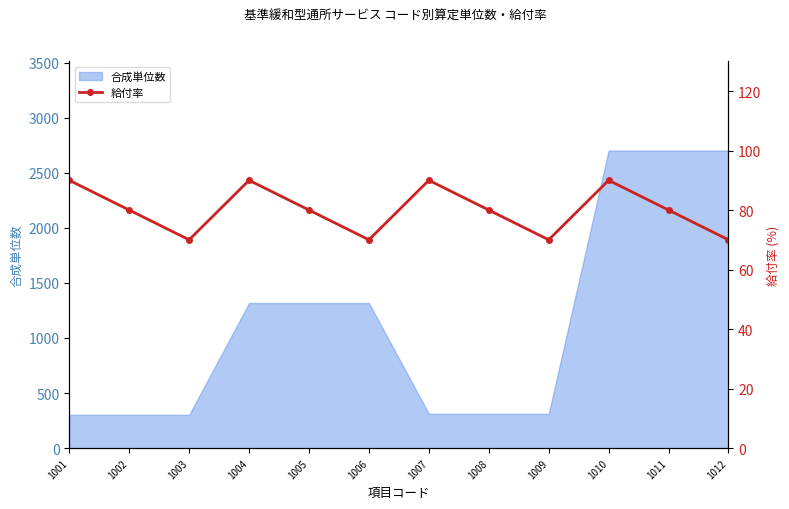

True or false: 合成単位数 has a value of 302 at 1001.

True